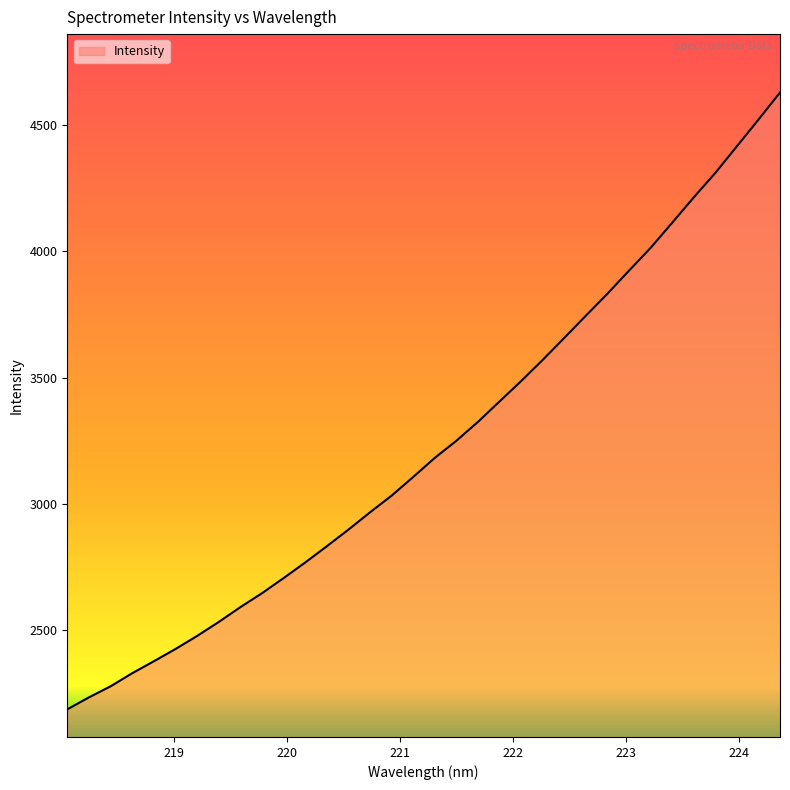

What is the difference between the maximum and minimum values?

2441.5